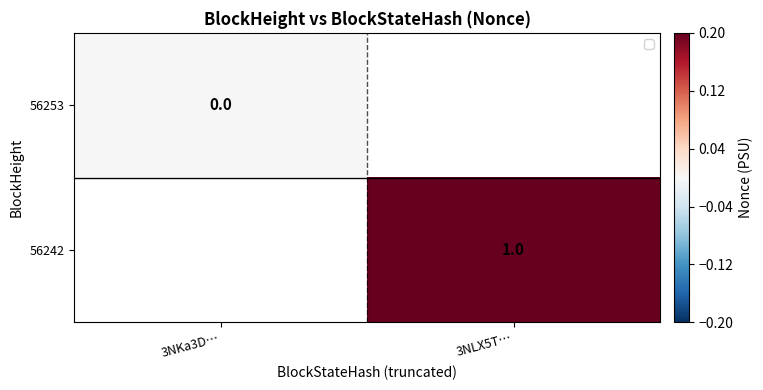

Is it true that 56253 equals 0.0 at 3NKa3D…?

True